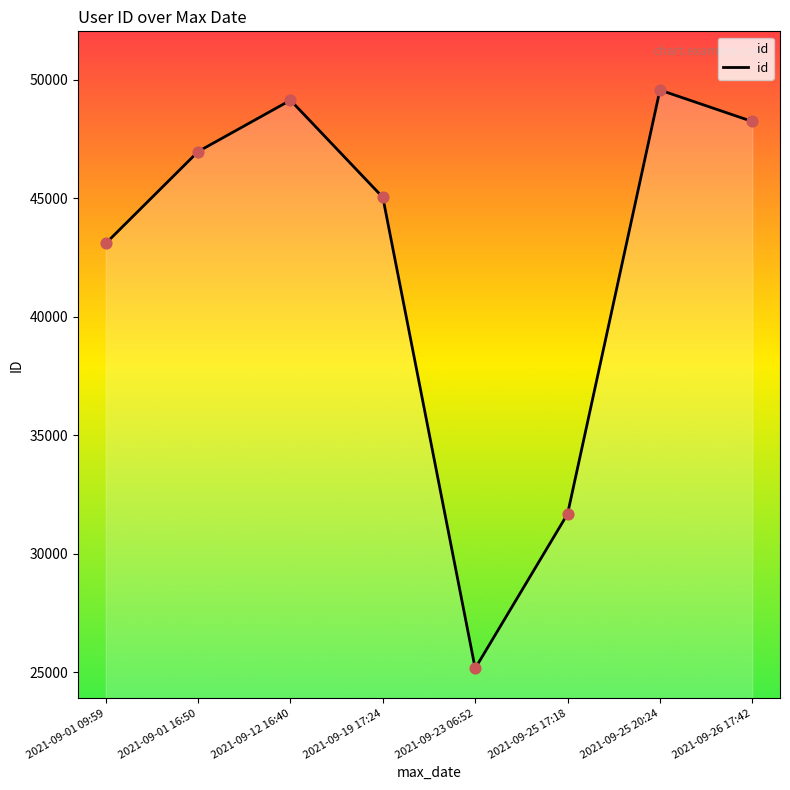

What is the ratio of the value at 2021-09-26 17:42 to the value at 2021-09-12 16:40?

1.0